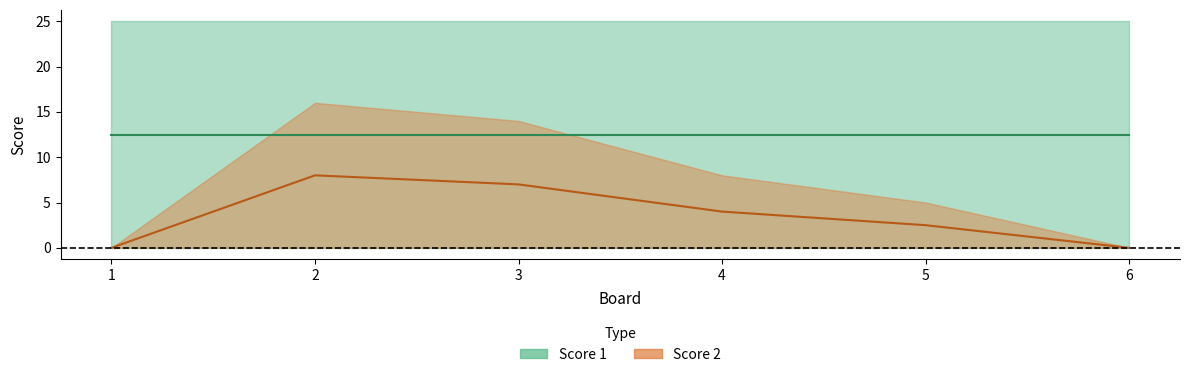

How many data points are less than 4?

3